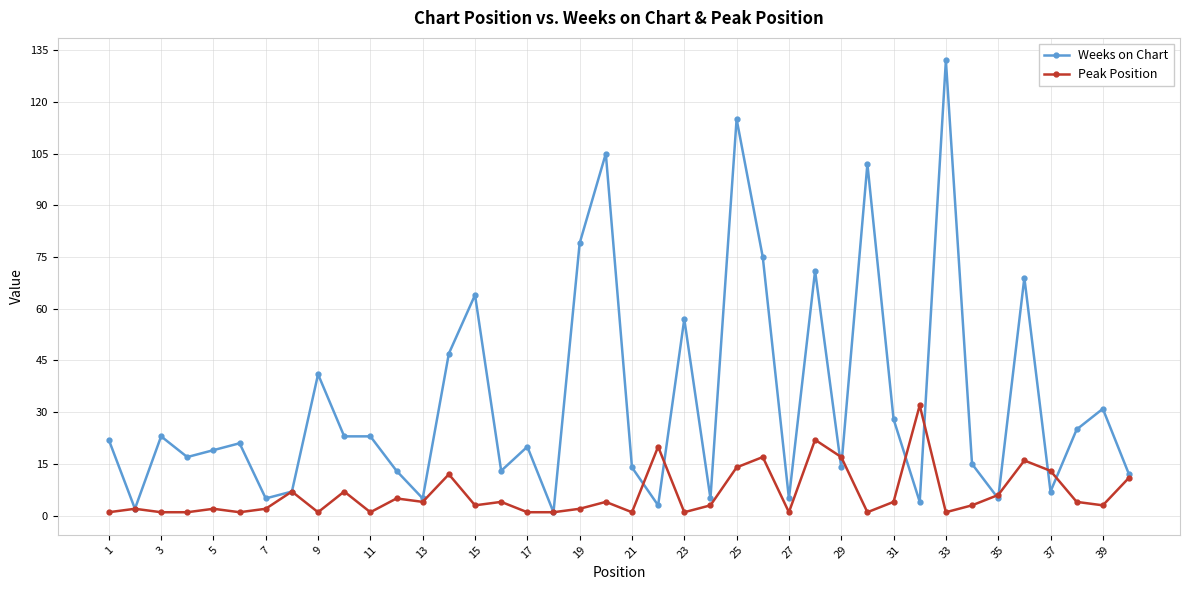

Rank the series by their average value, from highest to lowest.

Weeks on Chart, Peak Position